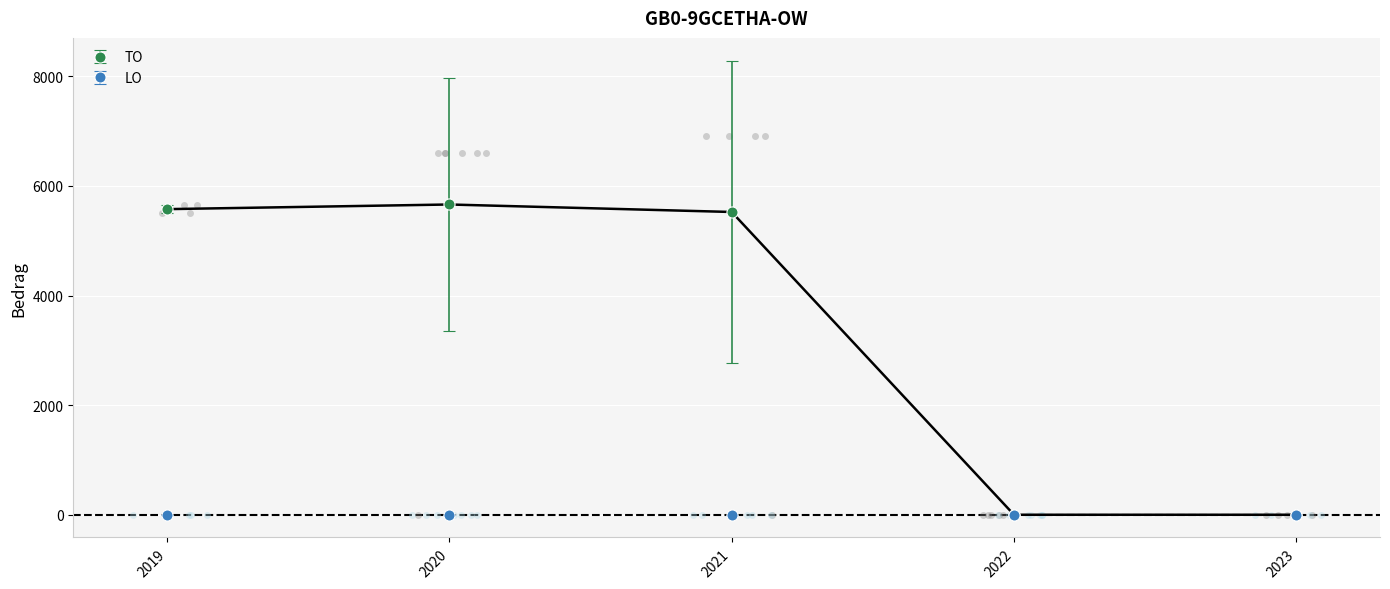

Is it true that TO equals 0.0 at 2023?

True